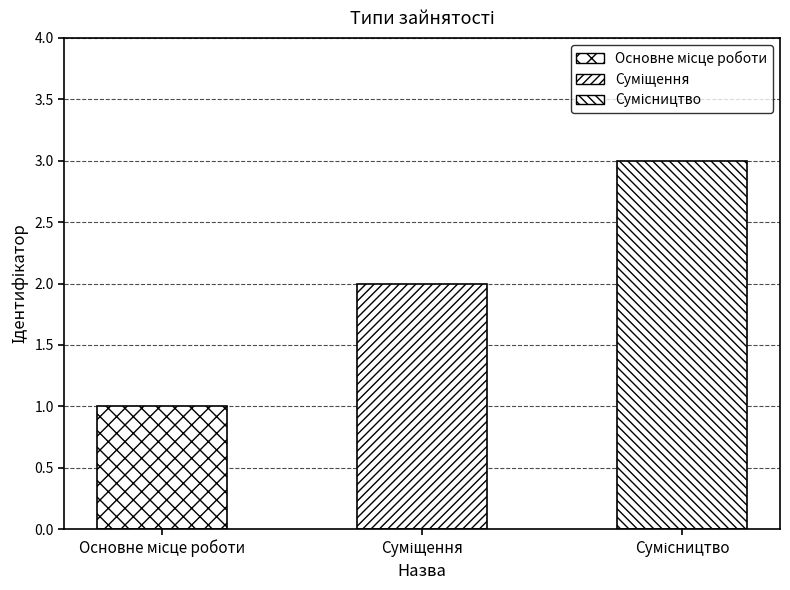

Count the number of values greater than 2.

1